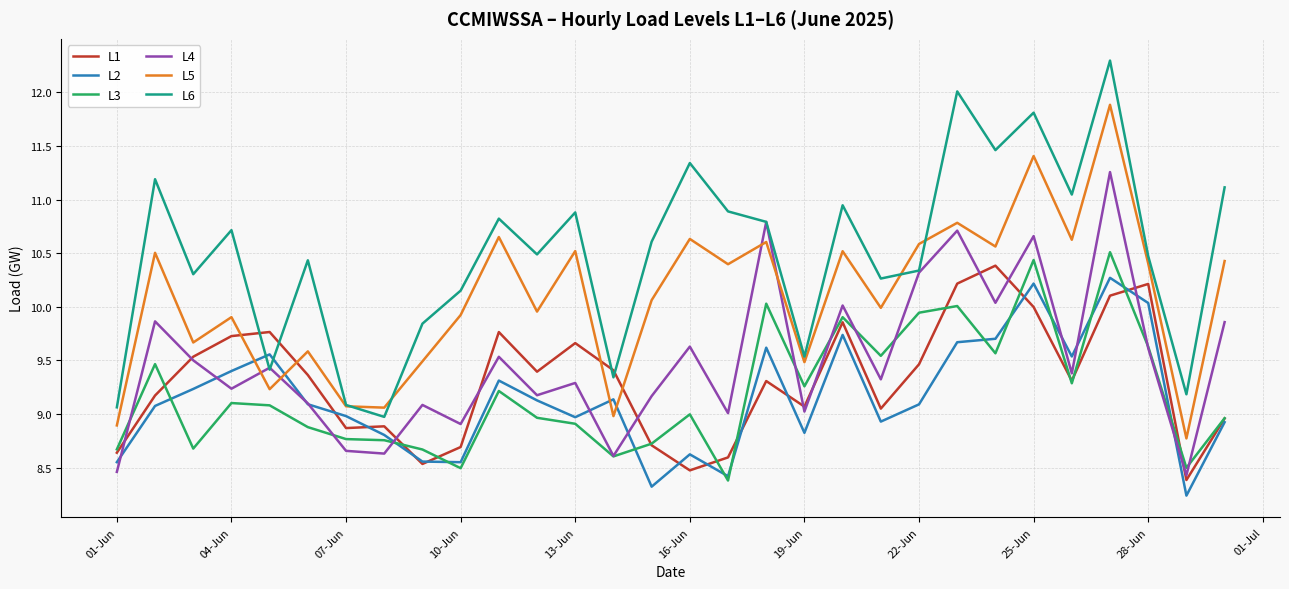

True or false: L6 and L3 cross at least once.

False